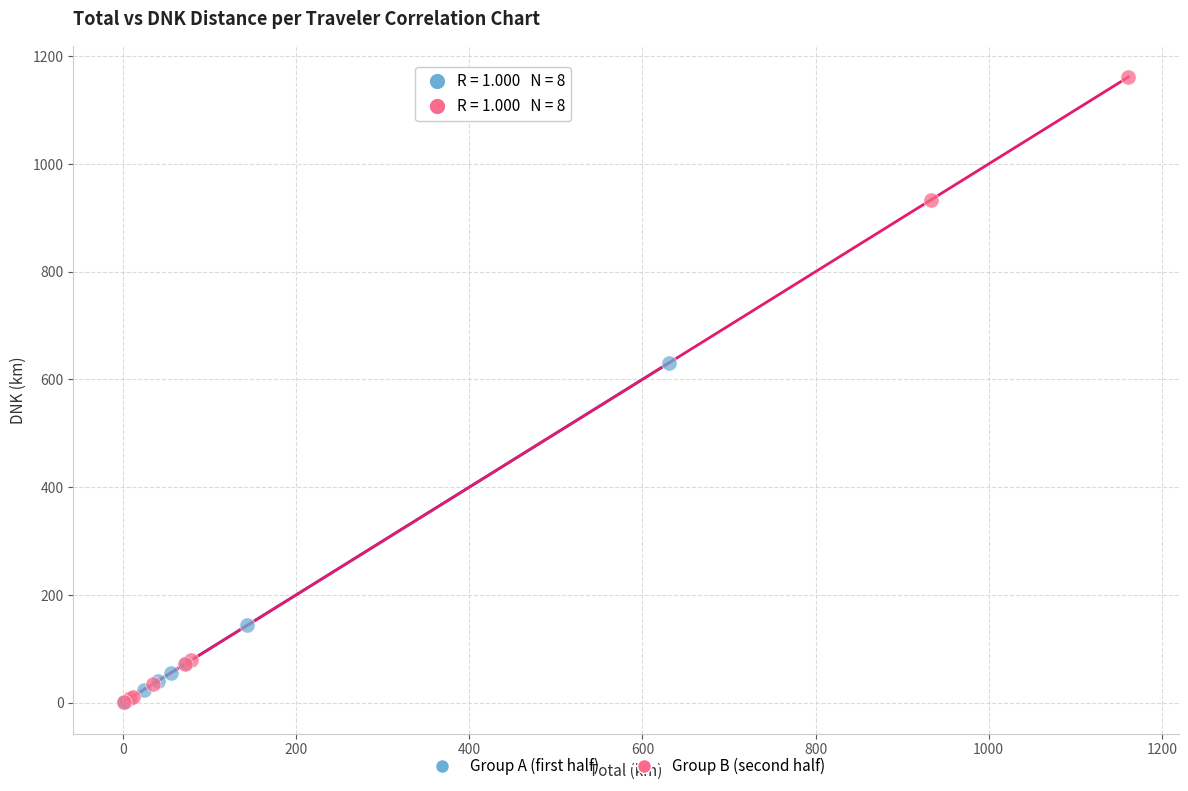

Which series has the largest Y range (max minus min)?

Group B (second half)